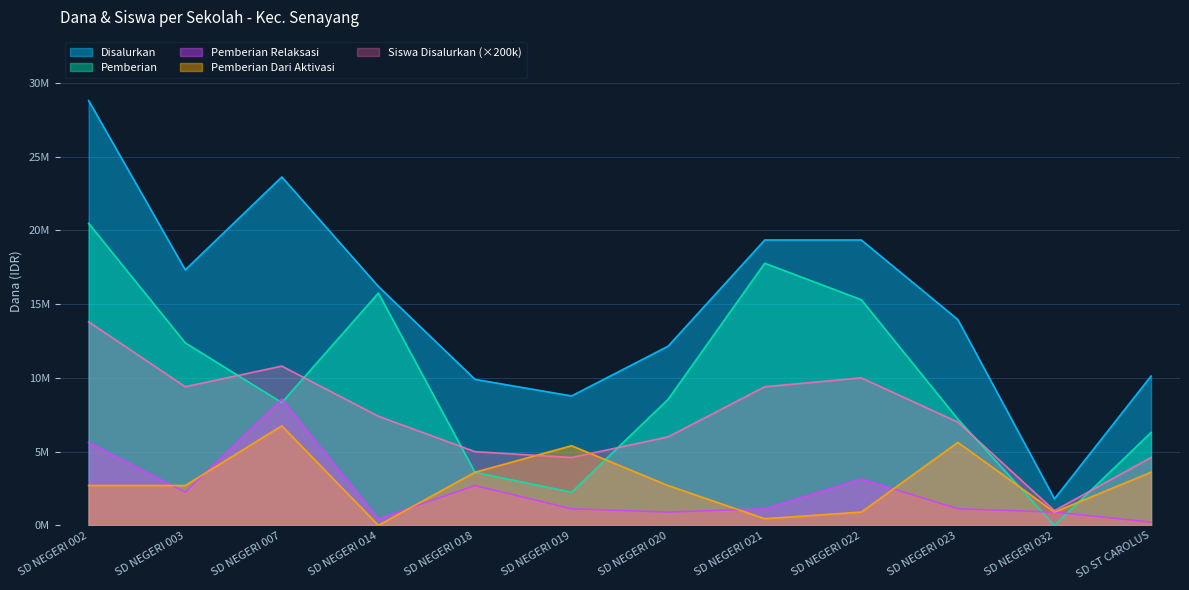

What is the label of the 7th point from the left?

SD NEGERI 020